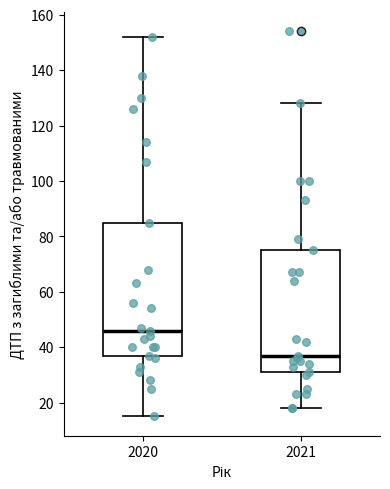

Which box is the tallest, from its lower edge to its upper edge?

2020